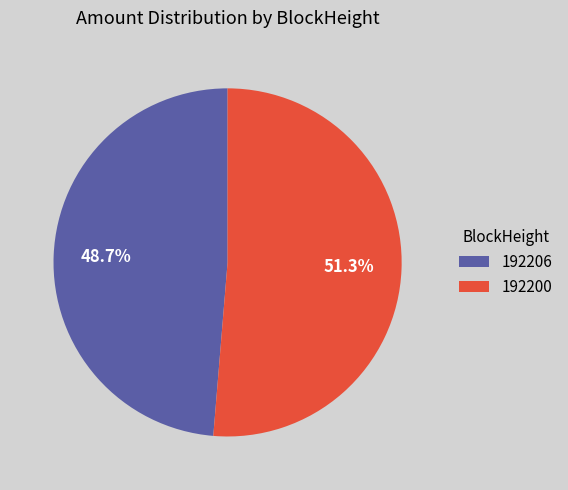

Rank the categories by value from highest to lowest.

192200, 192206